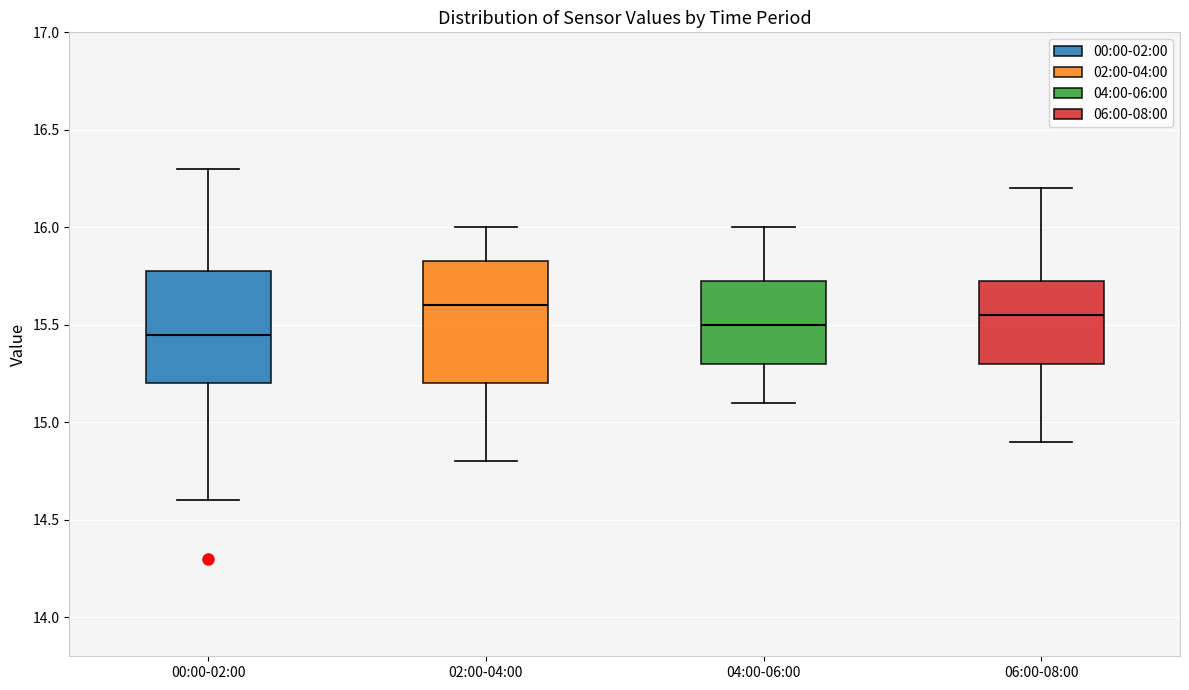

Which box is the tallest, from its lower edge to its upper edge?

02:00-04:00